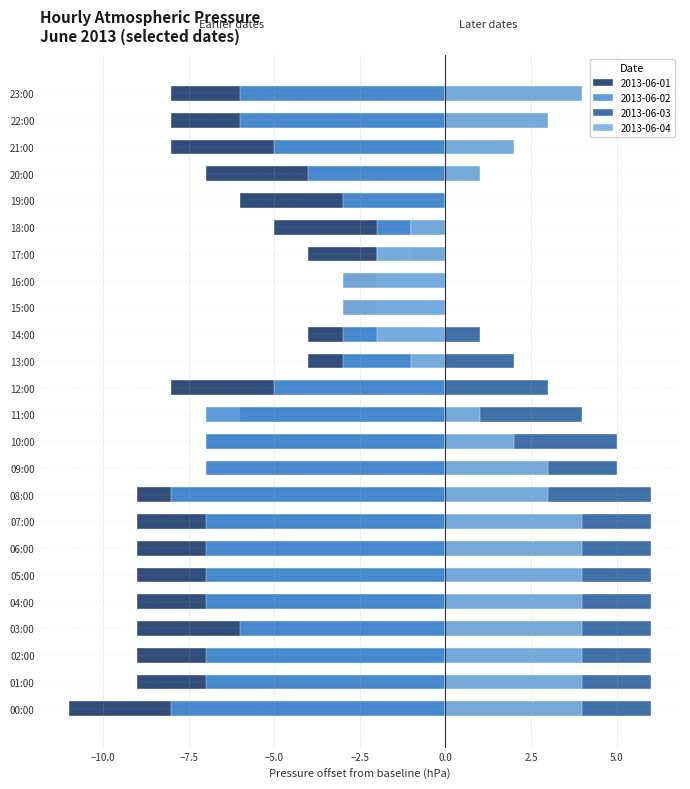

Count the 2013-06-01 values in the range -9 to -5.

18